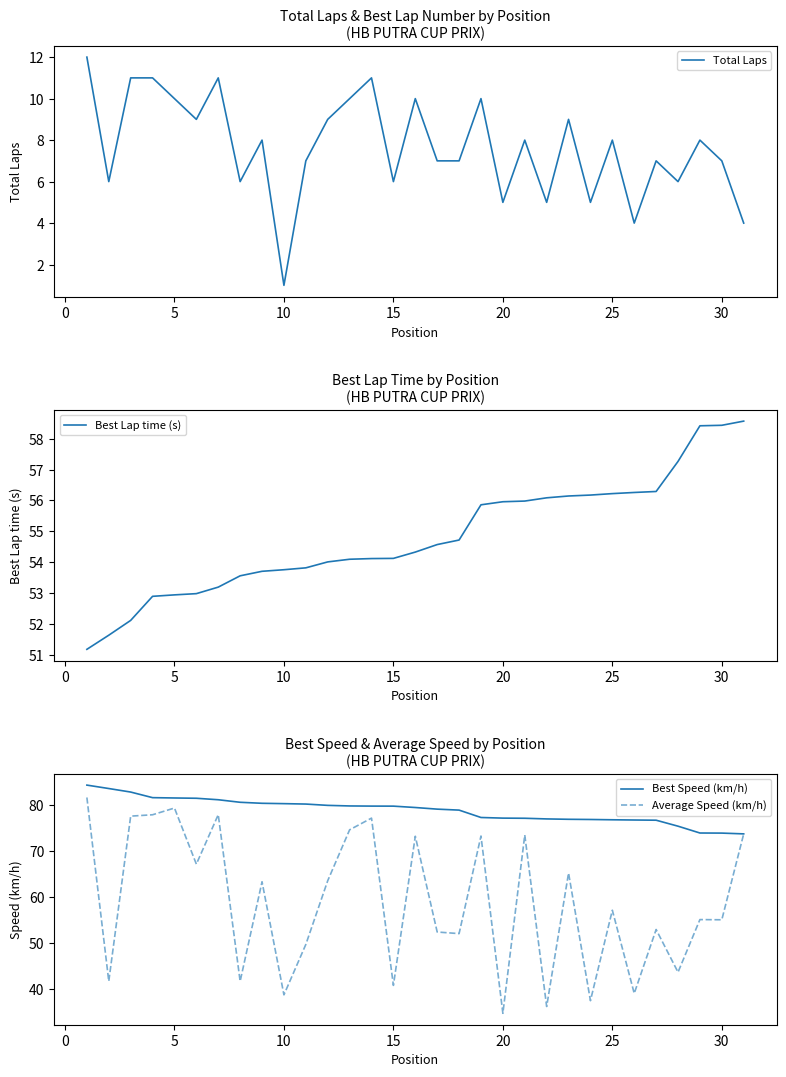

What is the maximum value for Best Speed (km/h)?

84.4